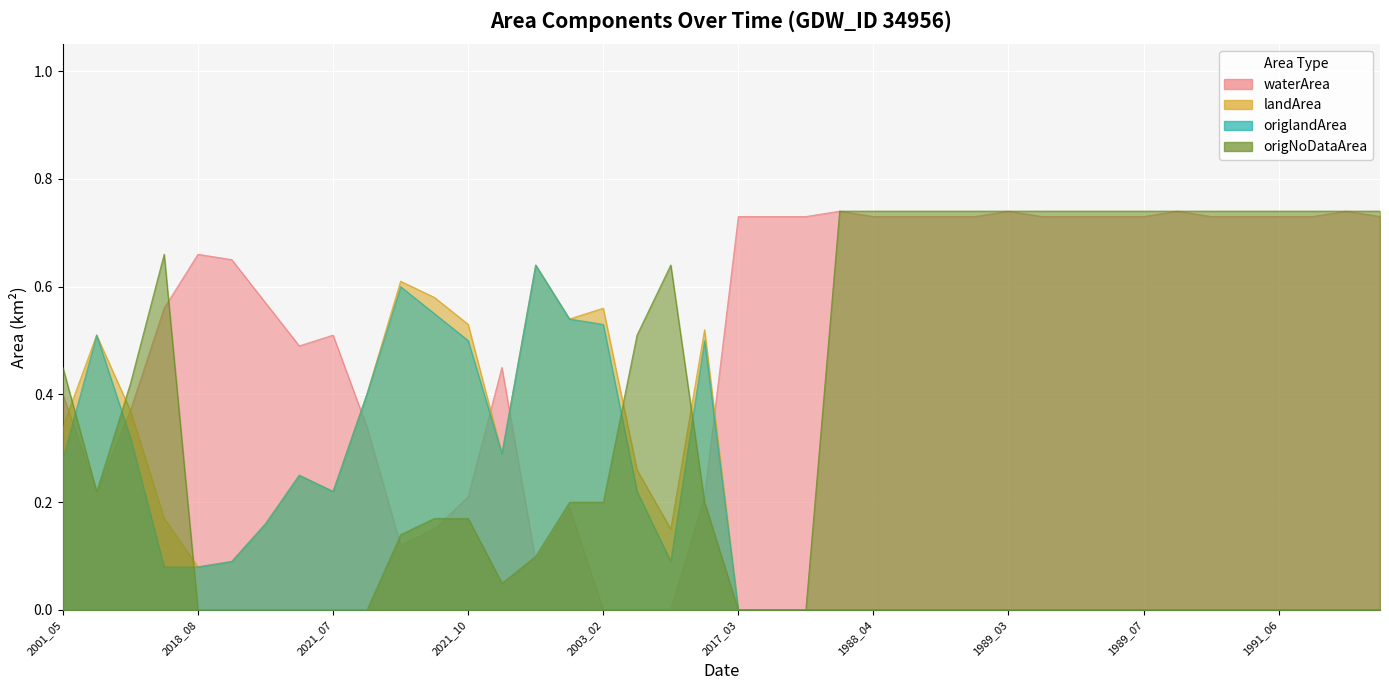

What is the difference between the maximum and minimum values in the landArea series?

0.6